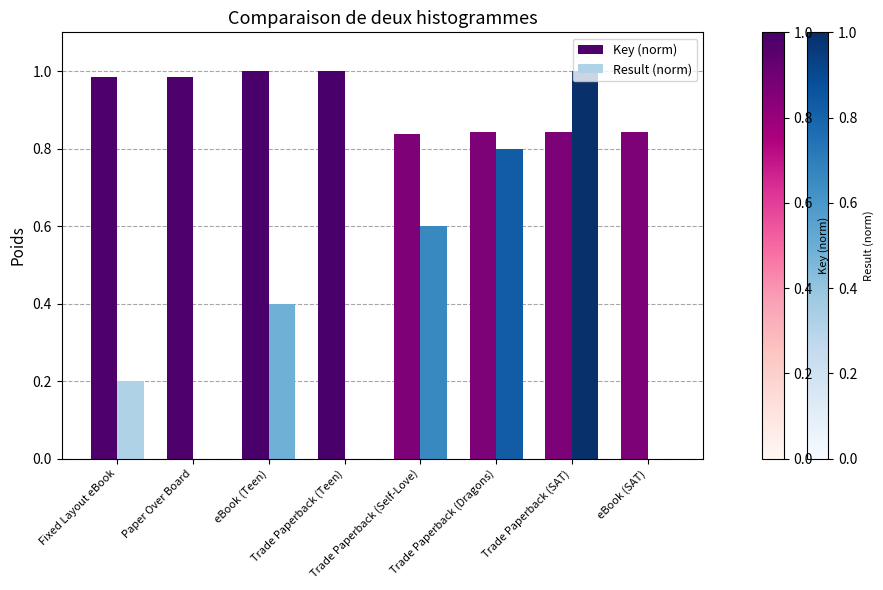

What is the total value across all series at Fixed Layout eBook?

1.2